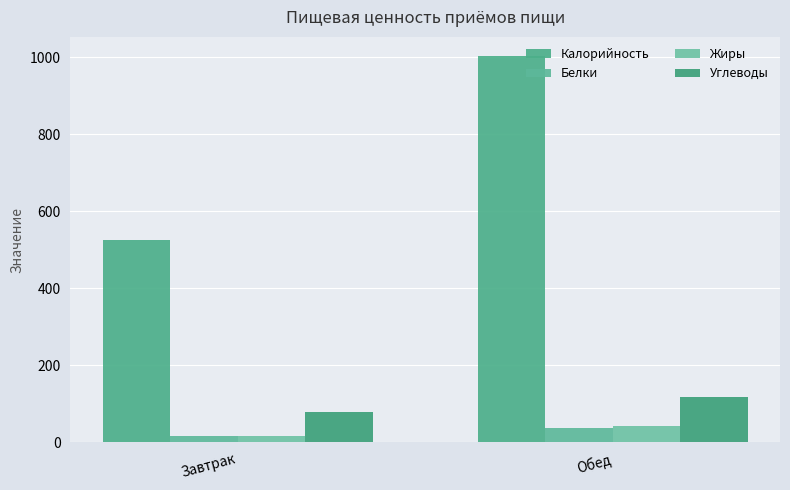

Which series has the widest spread of values?

Калорийность